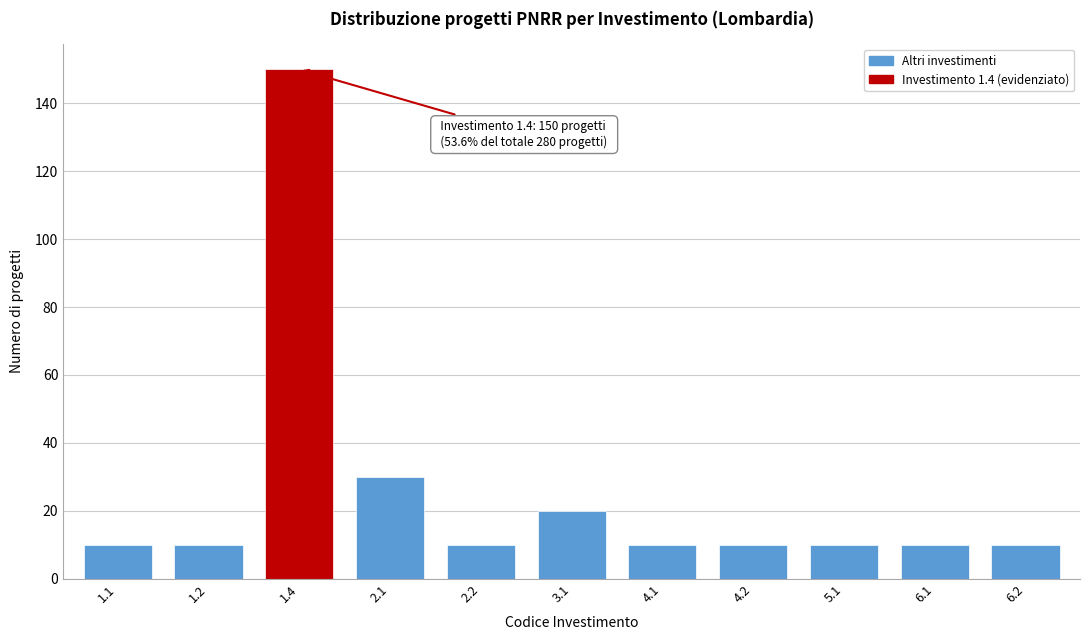

Reading left to right, what are all the values shown in this chart?

10	10	150	30	10	20	10	10	10	10	10